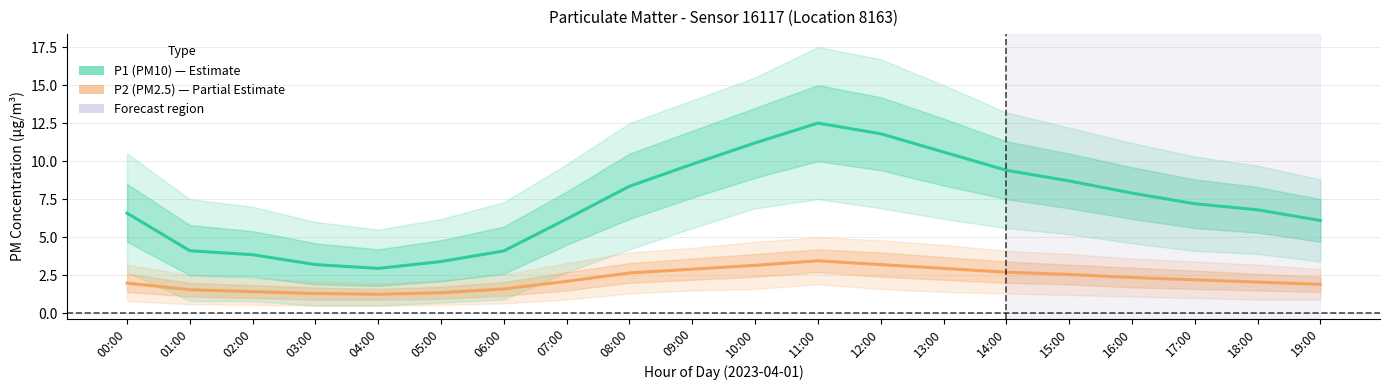

True or false: P1 (PM10) and P2 (PM2.5) intersect in this chart.

False